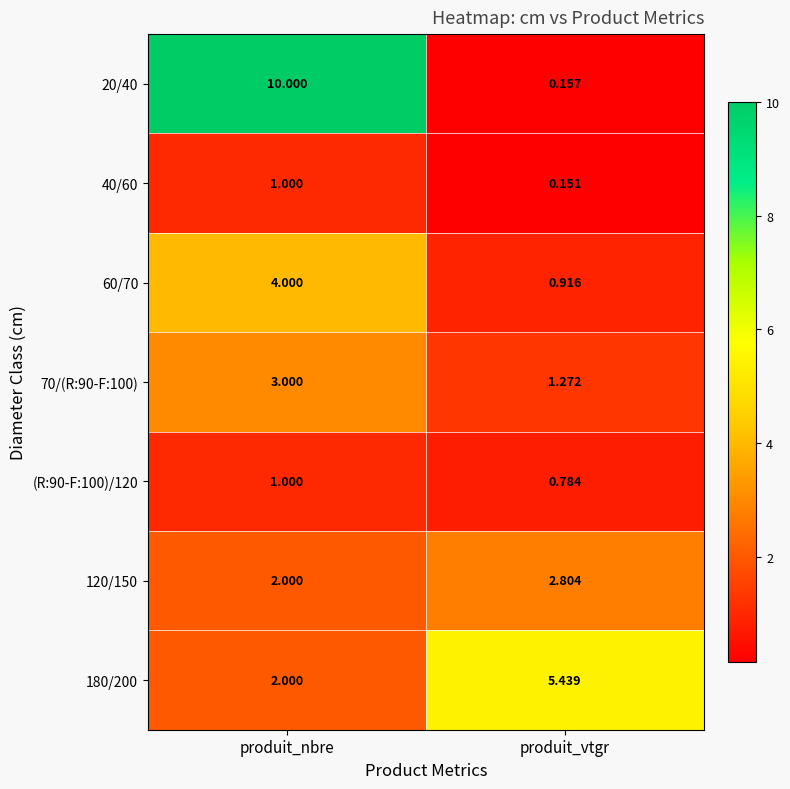

At which category is the sum across all series the highest?

produit_nbre